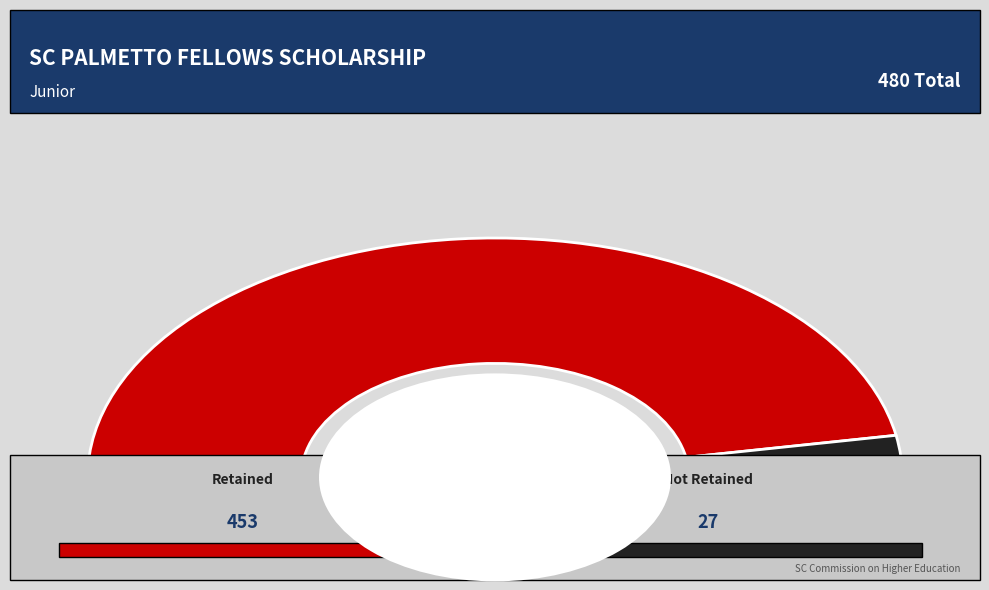

What percentage is the SC Palmetto Fellows Schlp Retained slice, to the nearest percent?

94%